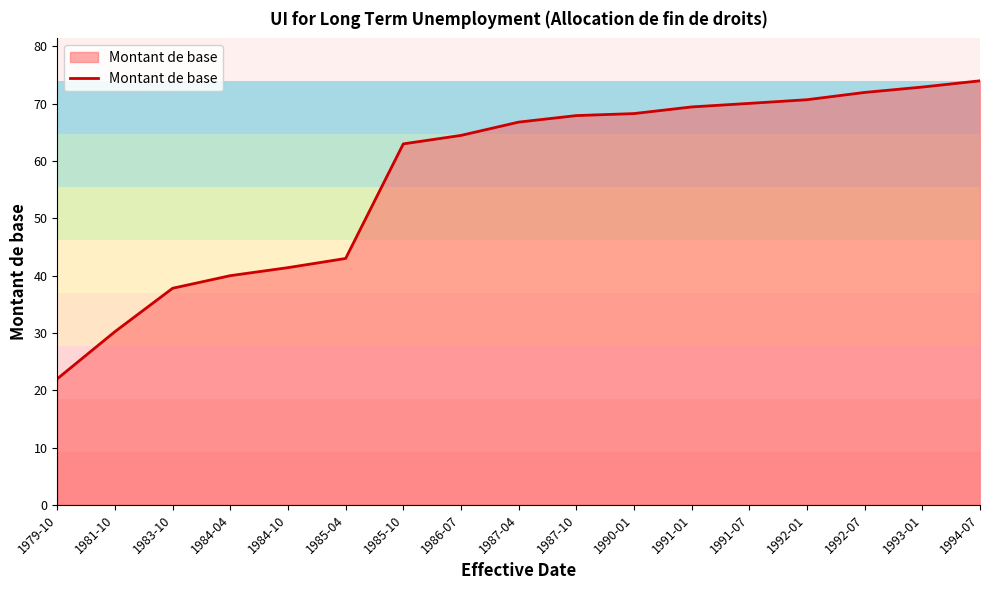

How many lines are shown in the chart?

1